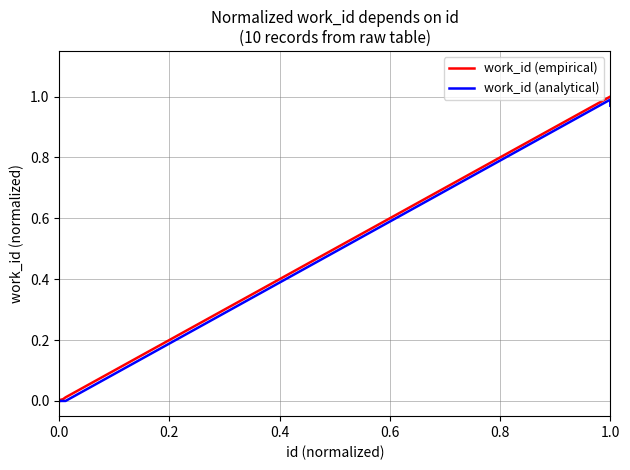

Which series has the largest range (max minus min)?

work_id (empirical)